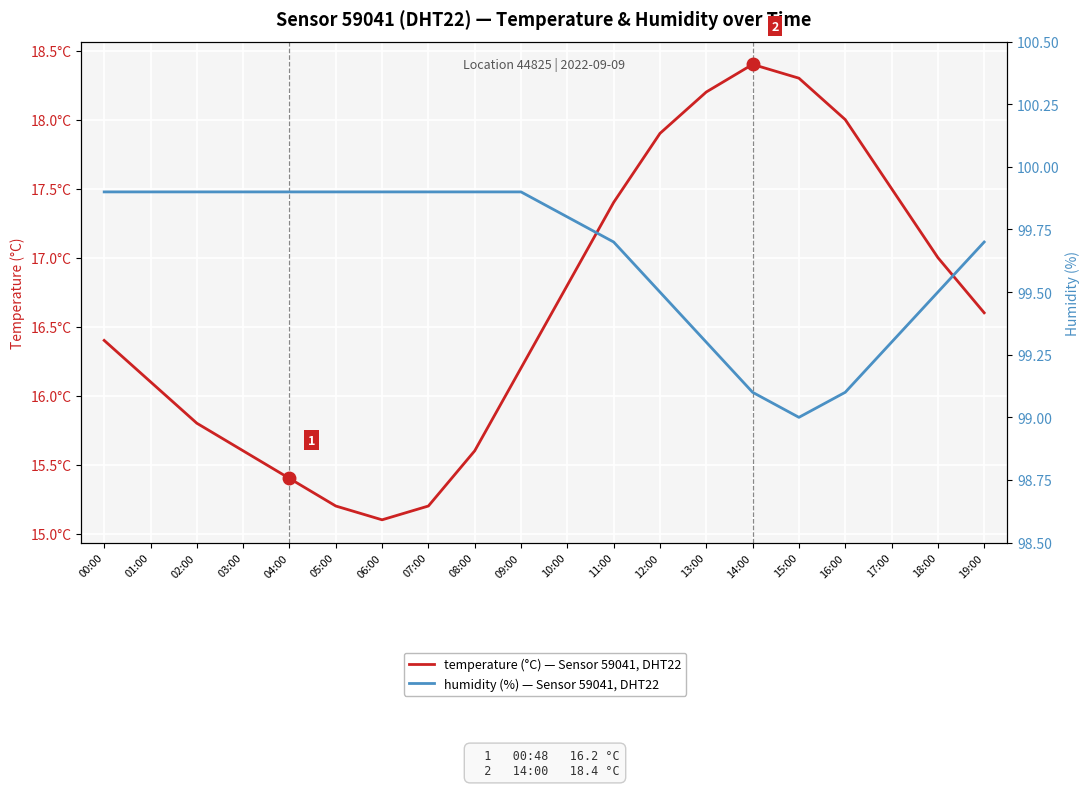

Does the chart display data point markers on the line(s)?

No